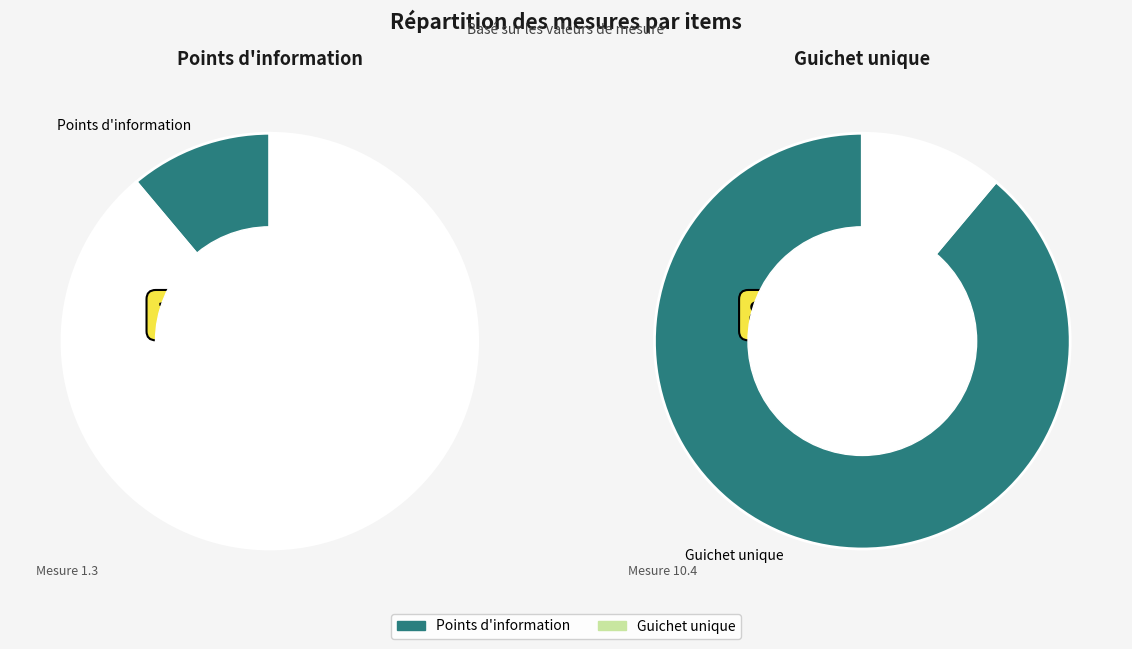

The 10.4.1, 10.4.2, 10.4.3, 10.4.4 slice represents 99% of the pie. True or false?

False